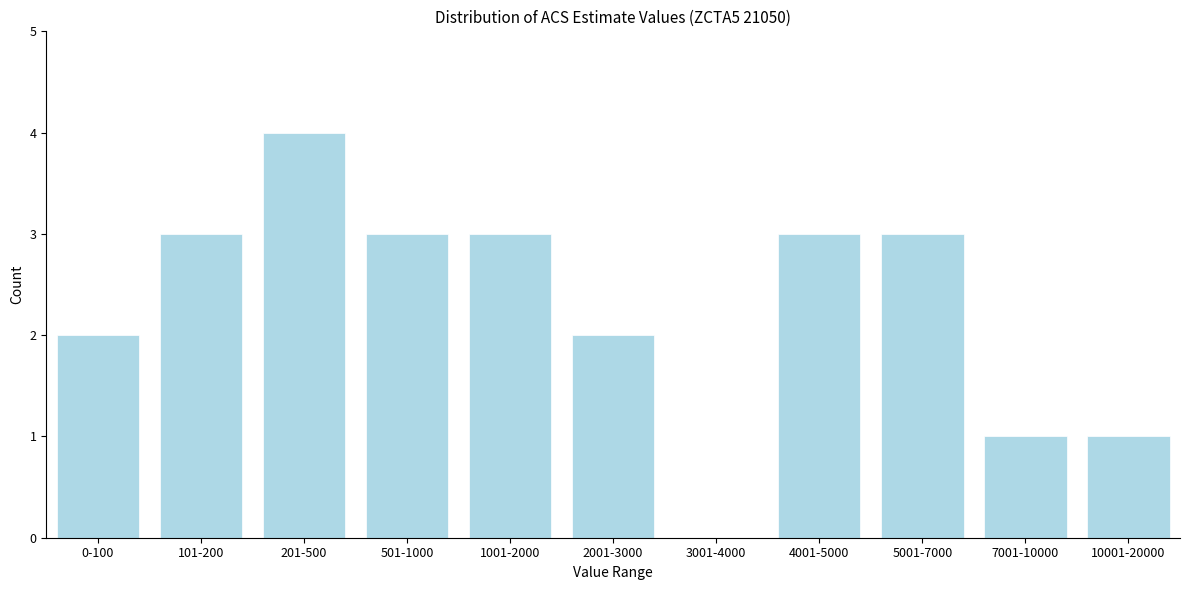

Reading left to right, extract all data points from this chart.

0-100=2	101-200=3	201-500=4	501-1000=3	1001-2000=3	2001-3000=2	3001-4000=0	4001-5000=3	5001-7000=3	7001-10000=1	10001-20000=1